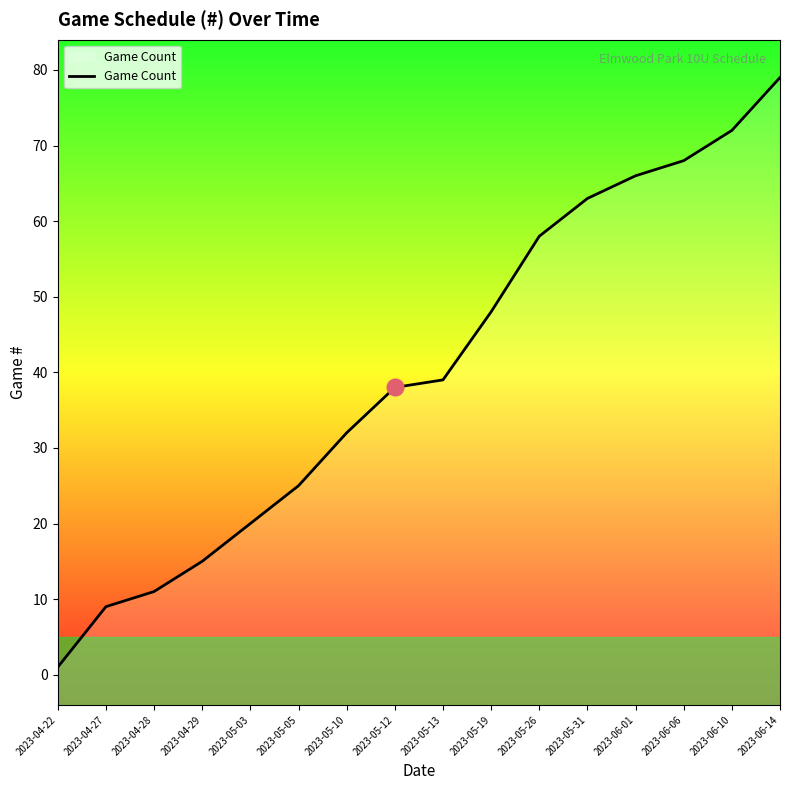

How many values exceed 39?

7